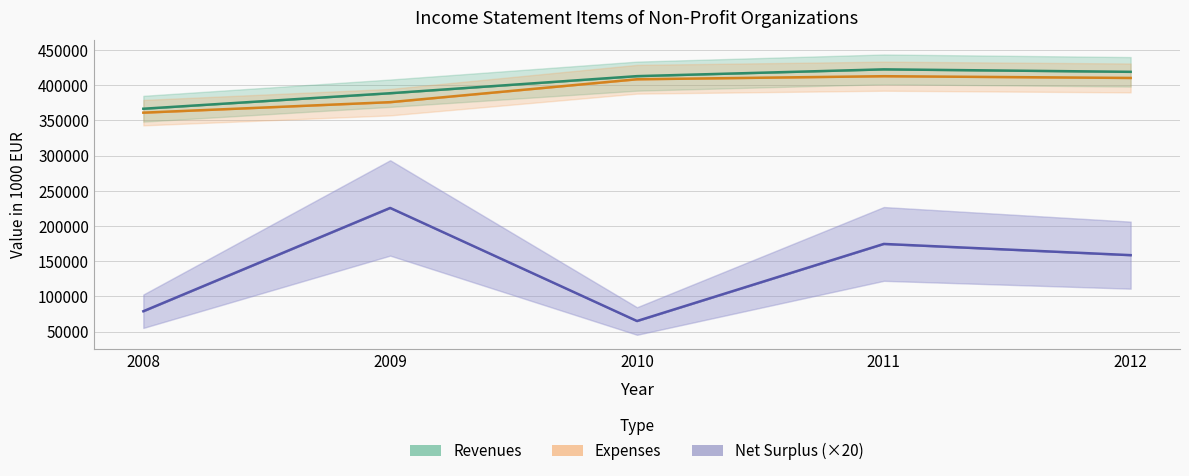

Between 2009 and 2010, which is larger?

2010